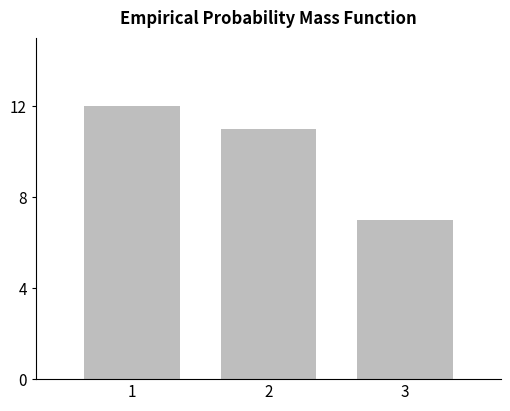

Which label corresponds to the smallest value in the chart?

3